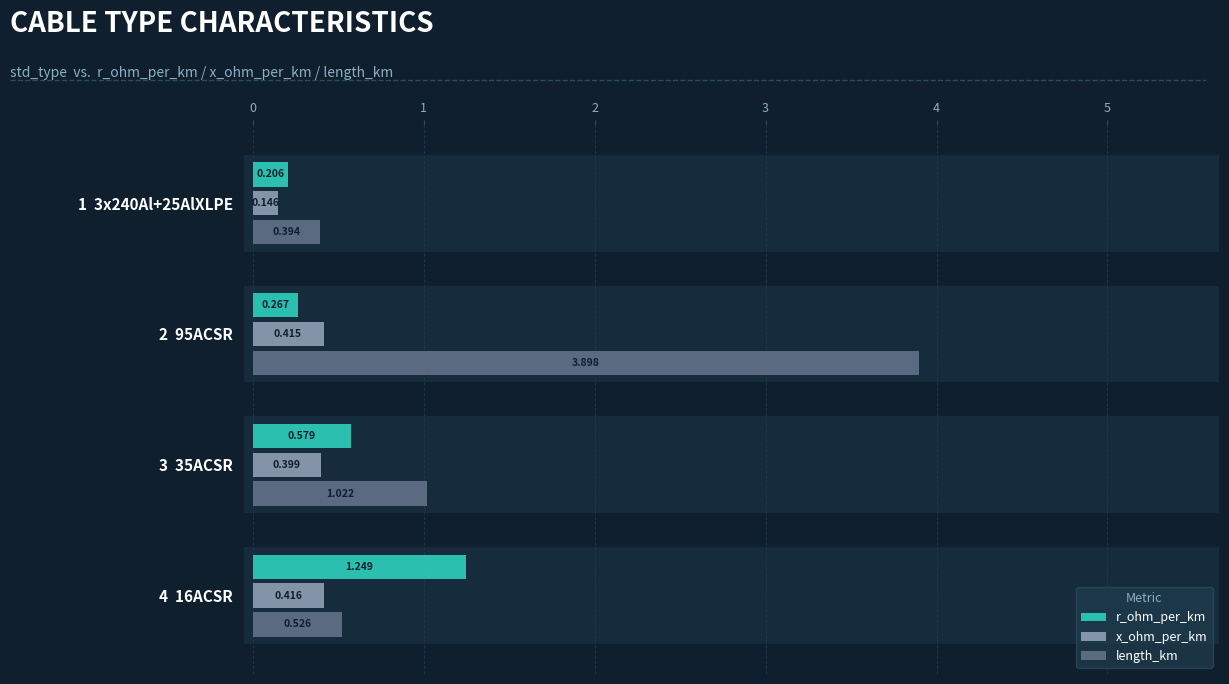

Is it true that length_km equals 0.4 at 1 3x240Al+25AlXLPE?

True